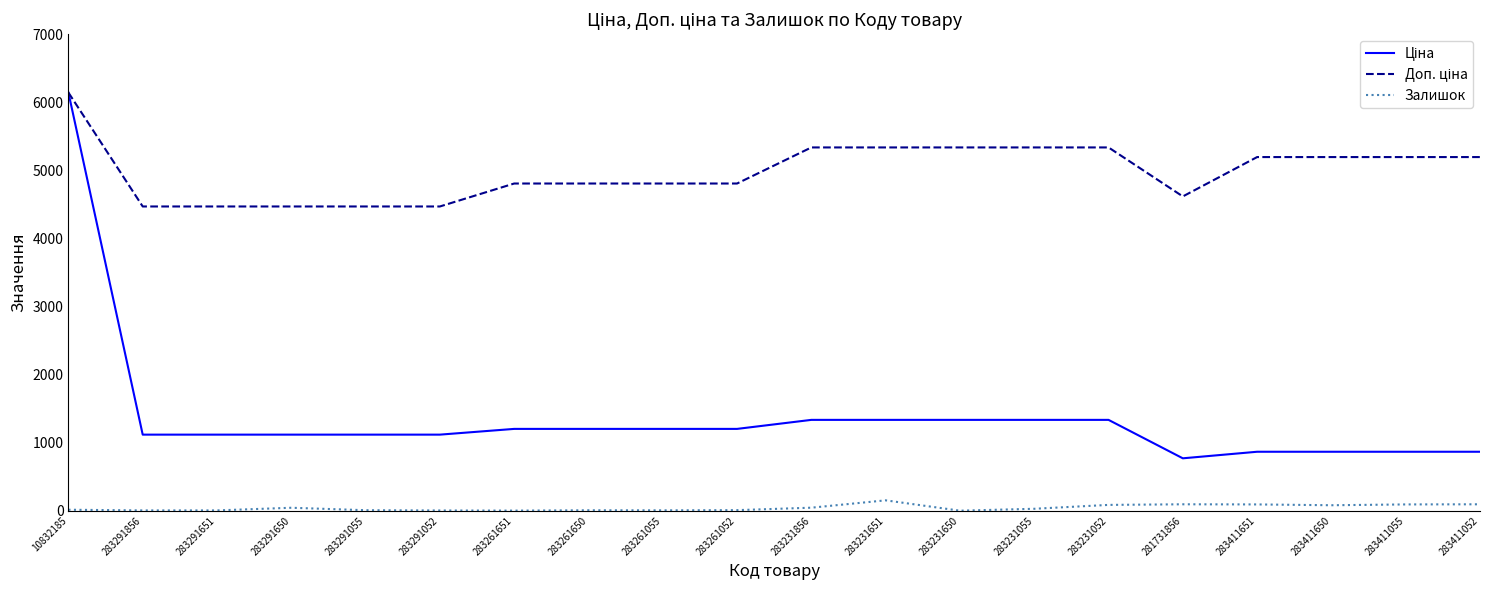

At which category is the sum across all series the highest?

10832185